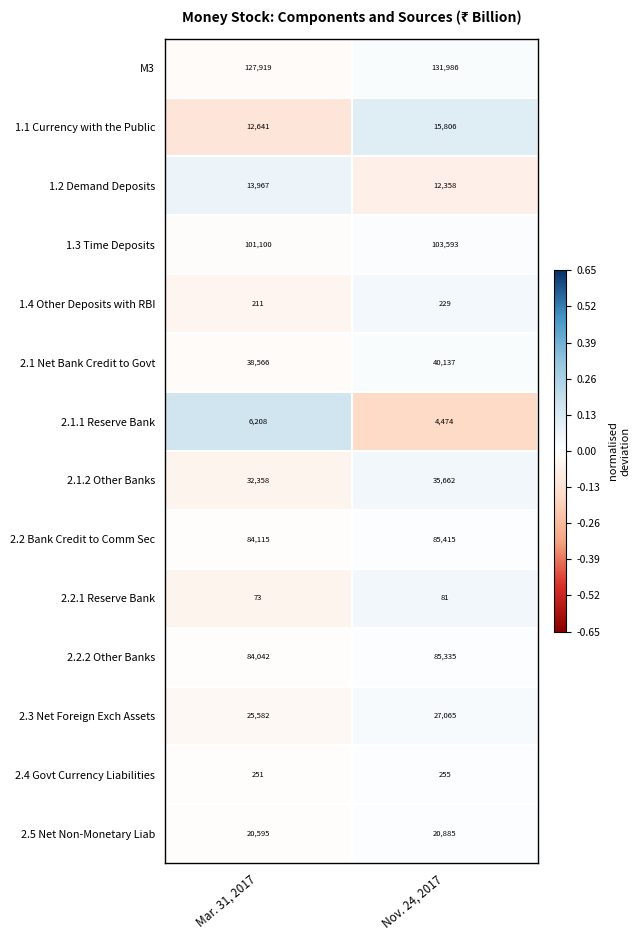

True or false: 1.3 Time Deposits has a value of 101100 at Mar. 31, 2017.

True